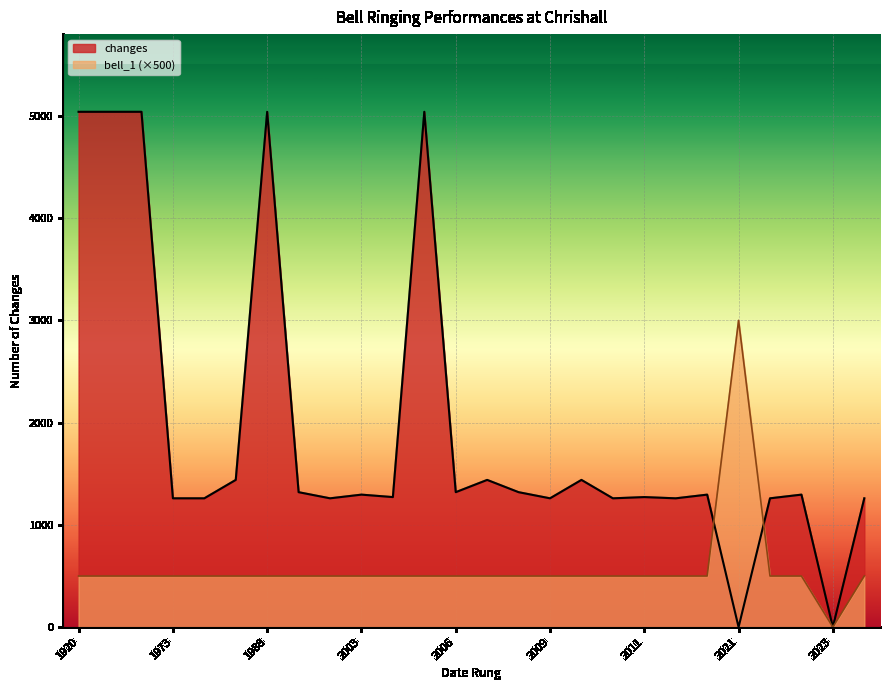

Which series changed the most between 2004-03-03 and 1988-04-04?

changes